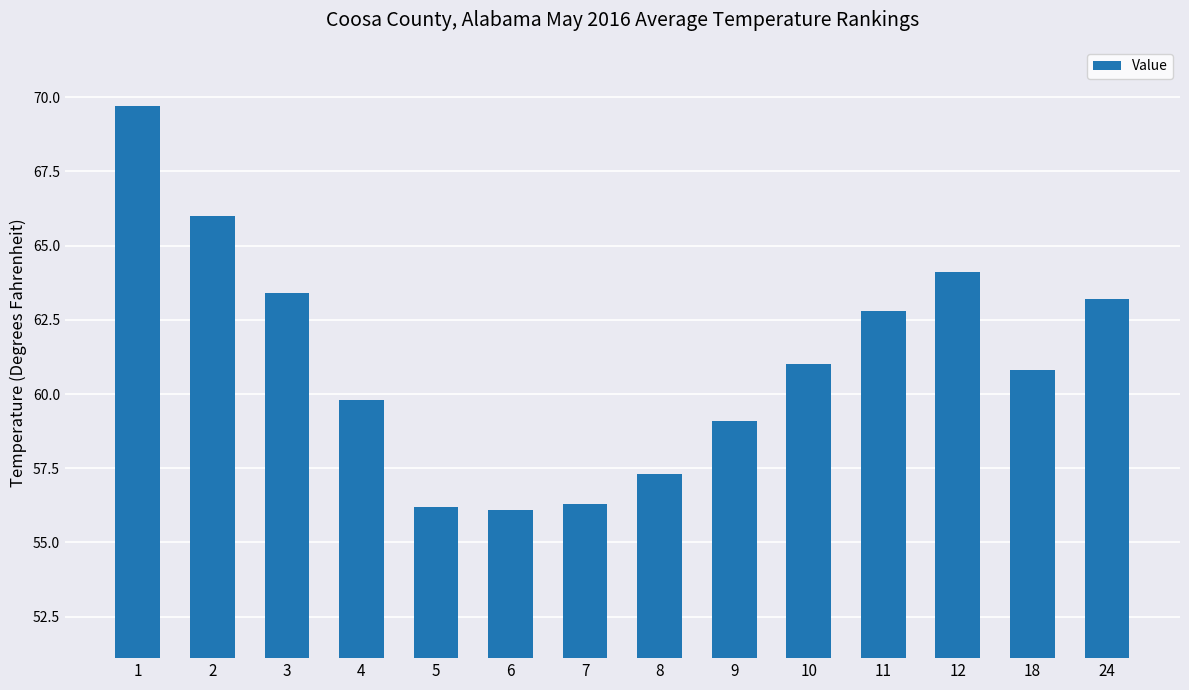

What is the difference between the second highest and minimum values?

9.9